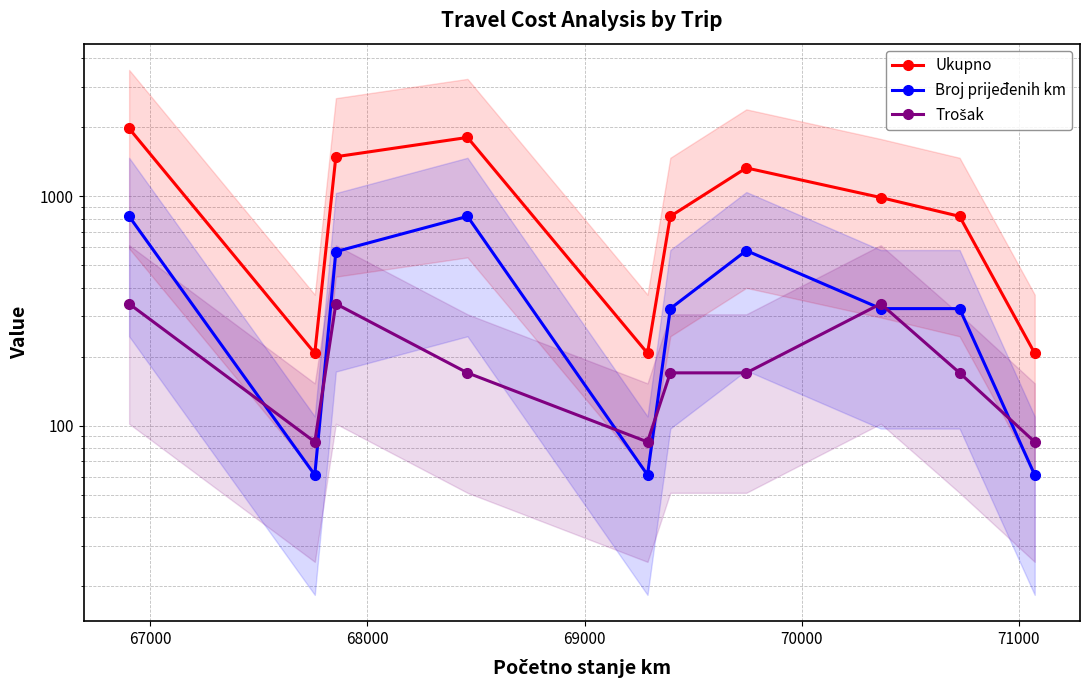

How many categories are shown in the chart?

10